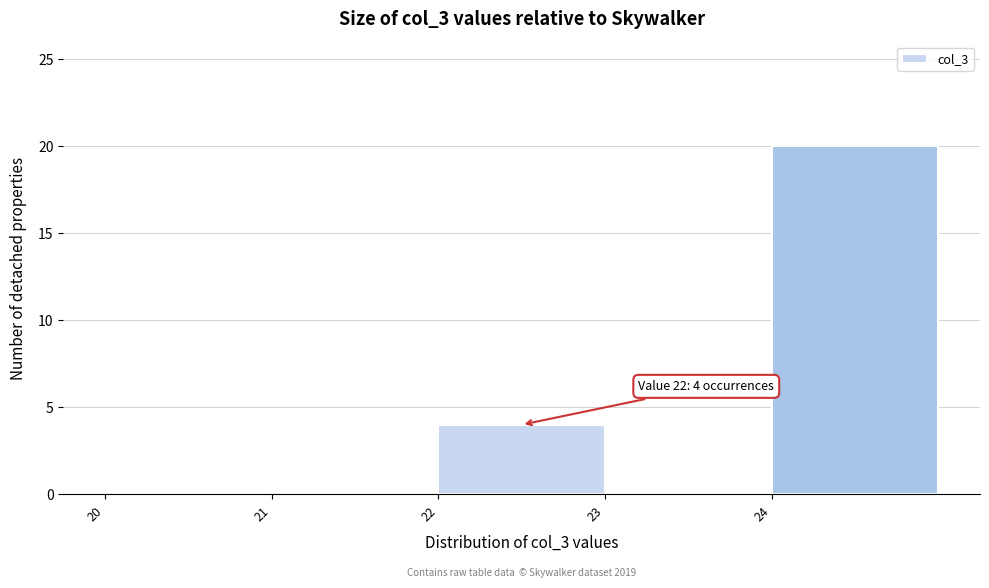

Over which range of the x-axis is the bar tallest?

24 to 25